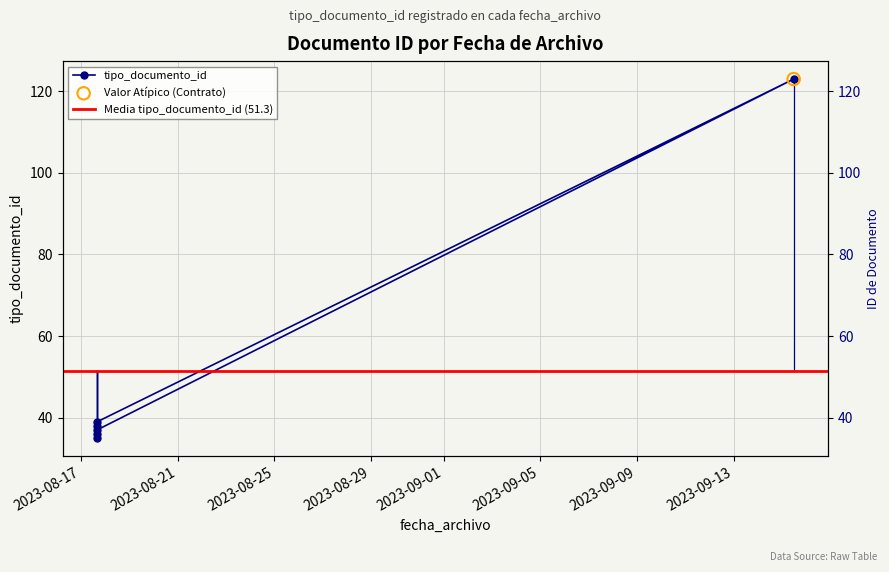

Between 2023-08-17 16:24:27 and 2023-08-17 16:29:58, which is larger?

2023-08-17 16:29:58